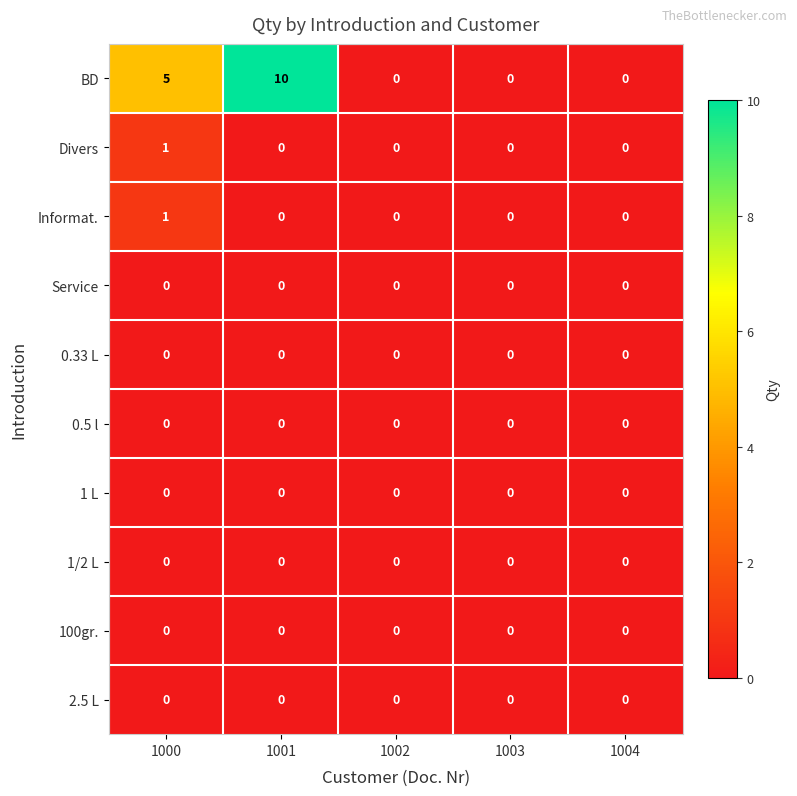

Which category has the highest value across all series?

1001